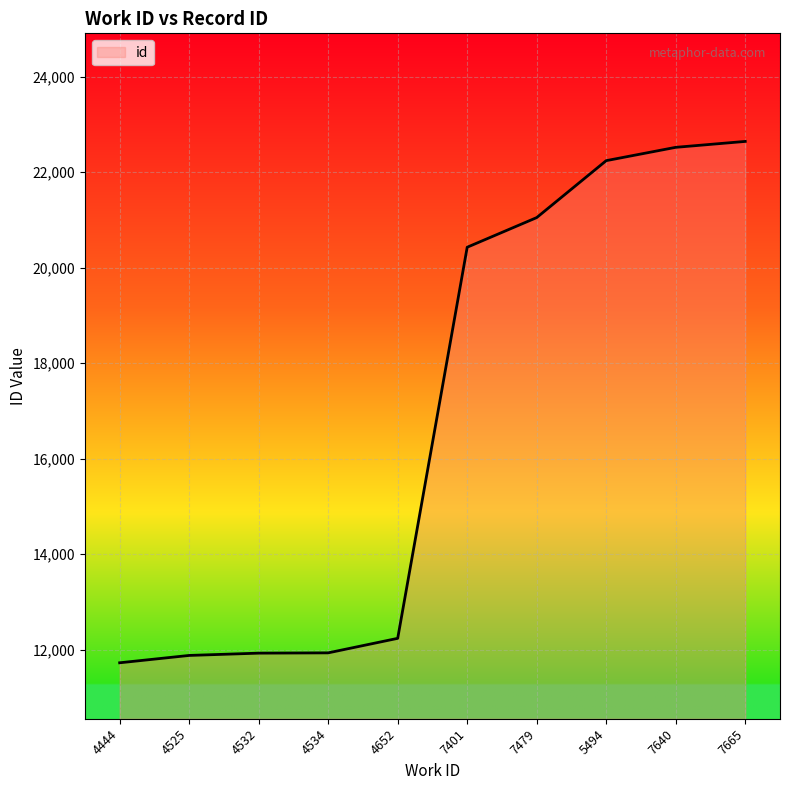

True or false: the data has more than 2 interior local peaks.

False